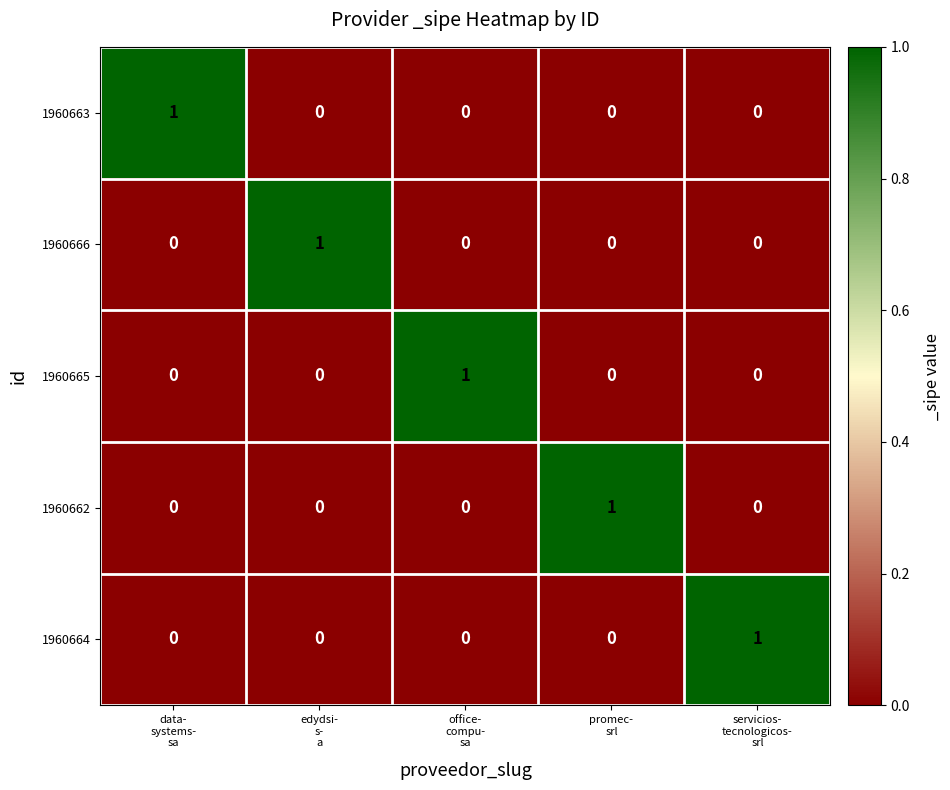

At how many categories does at least one series exceed 0?

5